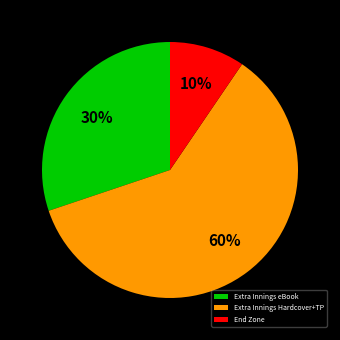

Between Extra Innings Hardcover+TP and Extra Innings eBook, which is larger?

Extra Innings Hardcover+TP